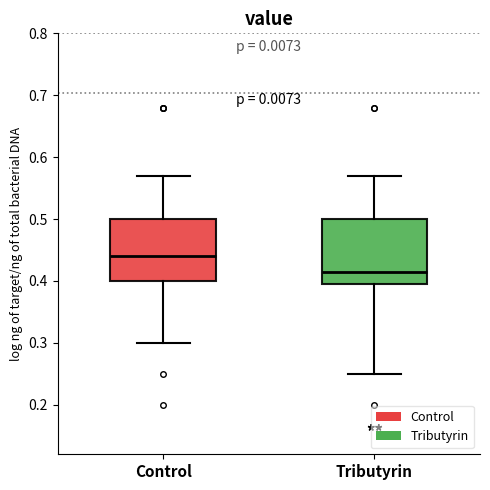

Reading left to right, transcribe this box plot: for each box, give where its median line is, the range the box spans, and where its two whiskers end, as read against the y-axis. The values are not printed on the chart, so give them approximately, as read against the axis.

Control: median 0.44, box 0.40 to 0.50, whiskers 0.30 to 0.57
Tributyrin: median 0.42, box 0.40 to 0.50, whiskers 0.25 to 0.57